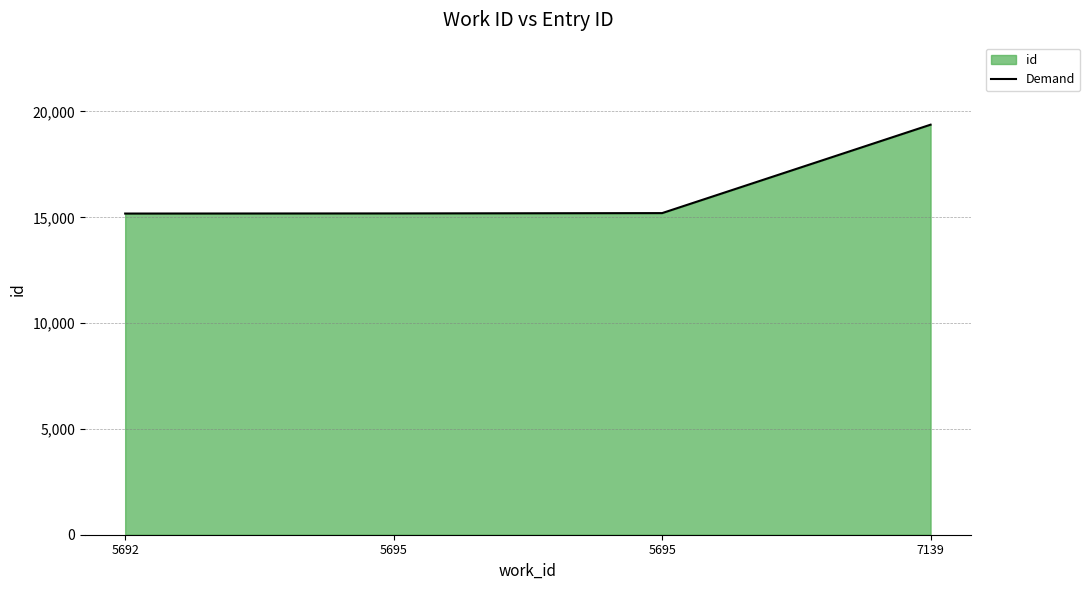

How many lines are shown in the chart?

1